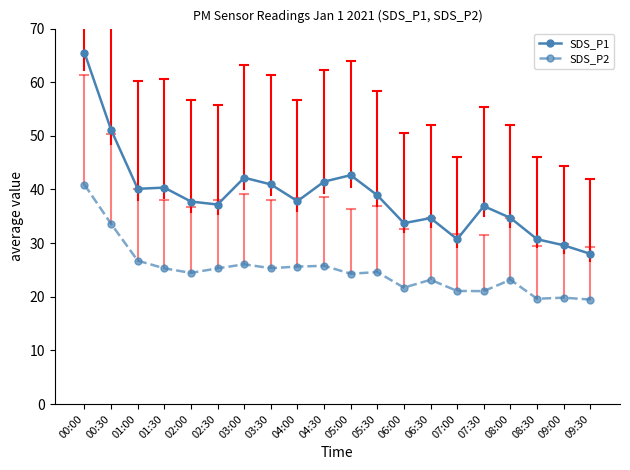

What is the spread (max minus min) of values at 02:00?

13.3